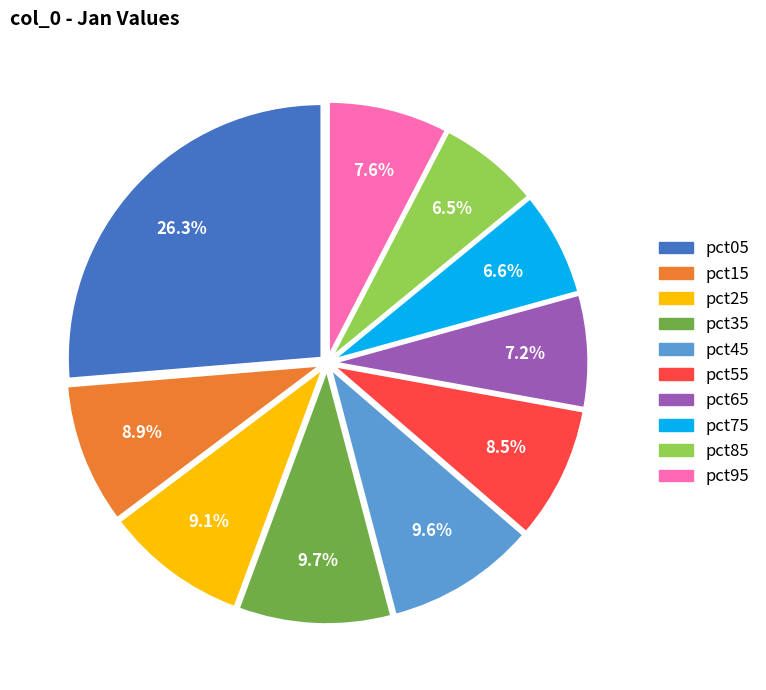

Is there any slice that represents more than half of the pie?

No